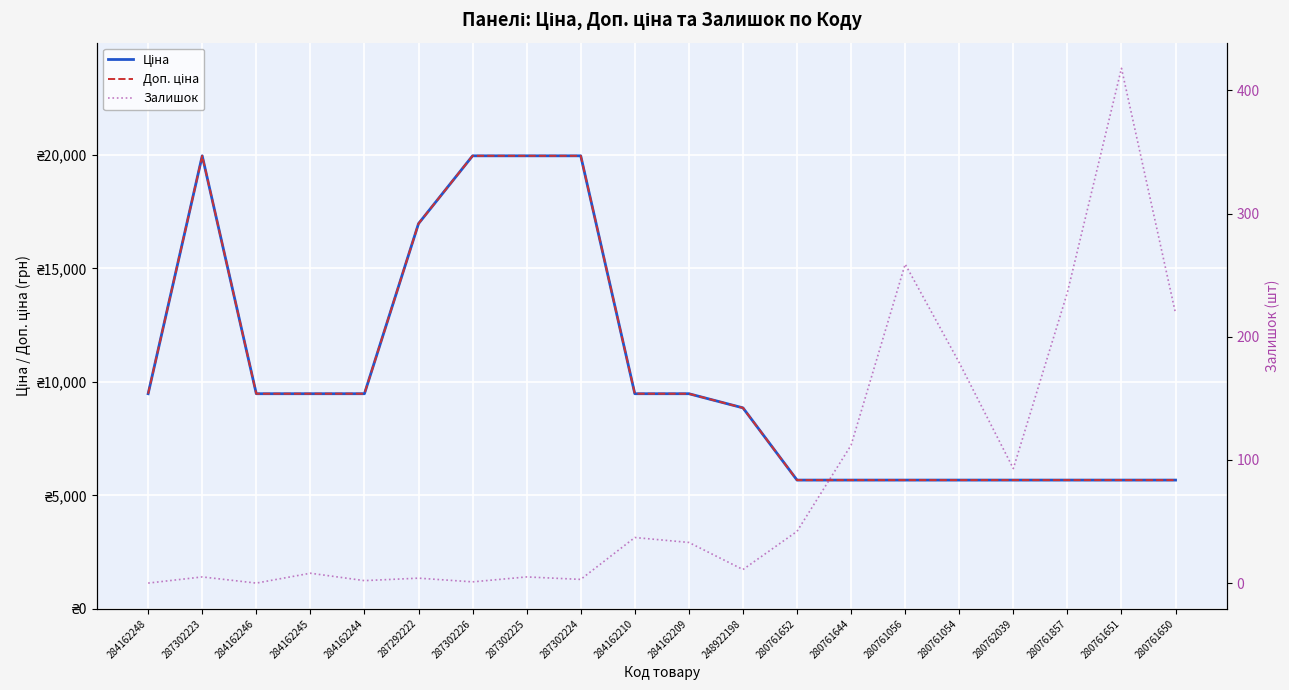

Rank the series by their maximum value, from lowest to highest.

Залишок, Ціна, Доп. ціна